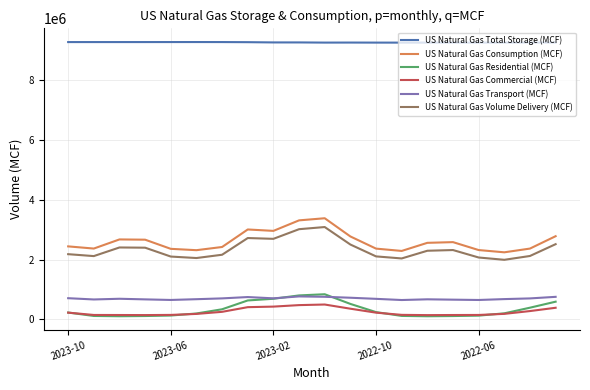

Which series has the largest total across all categories?

US Natural Gas Total Storage (MCF)